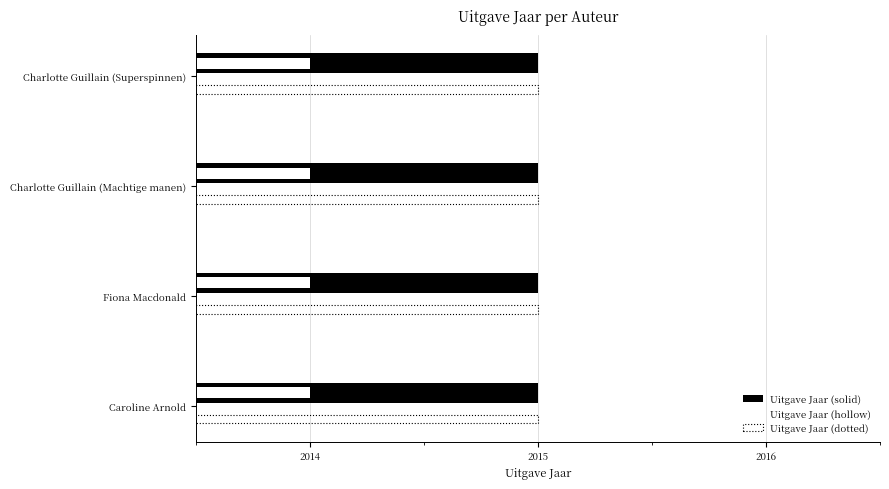

Count the number of data series in this chart.

3